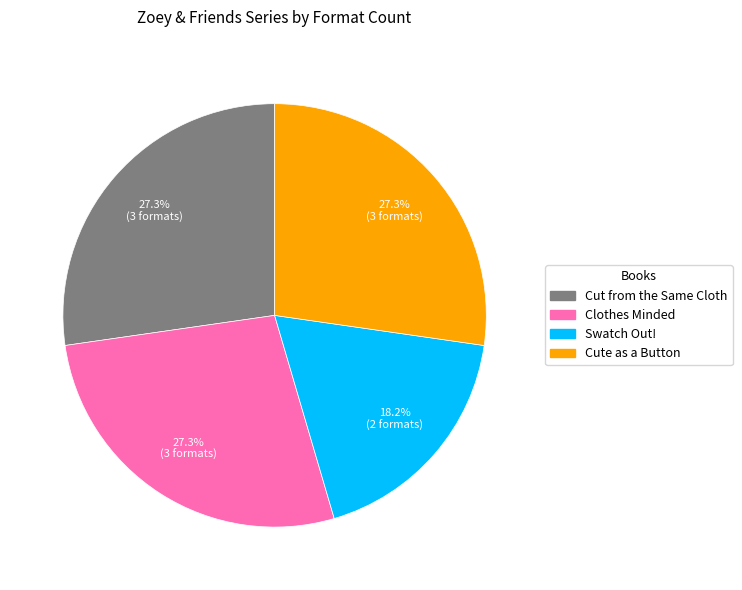

How much of the chart is everything except Clothes Minded?

72.7%